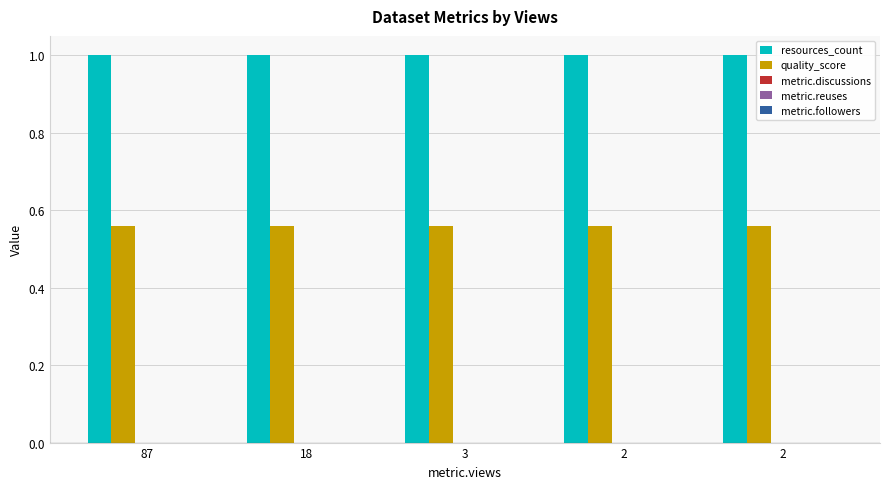

Does the chart contain stacked bars?

No